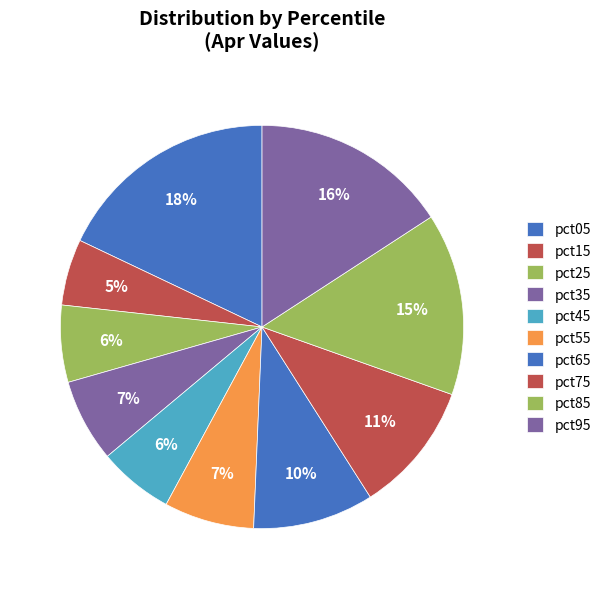

Count the number of slices in the pie.

10